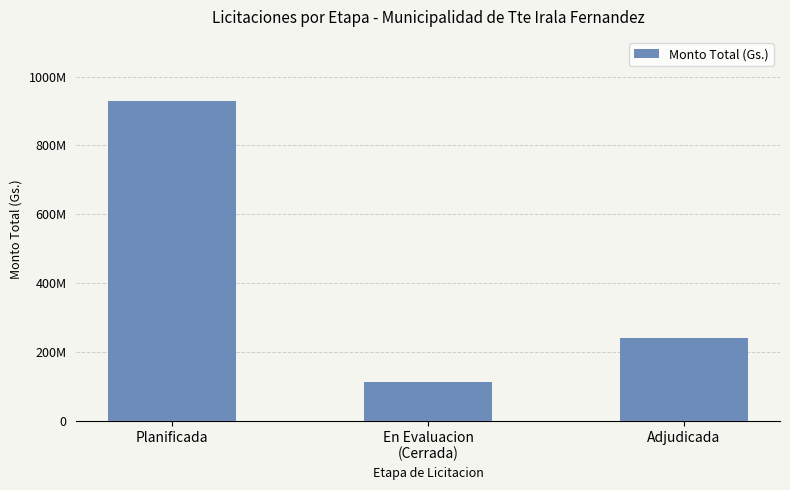

What is the sum of all values?

1284010900